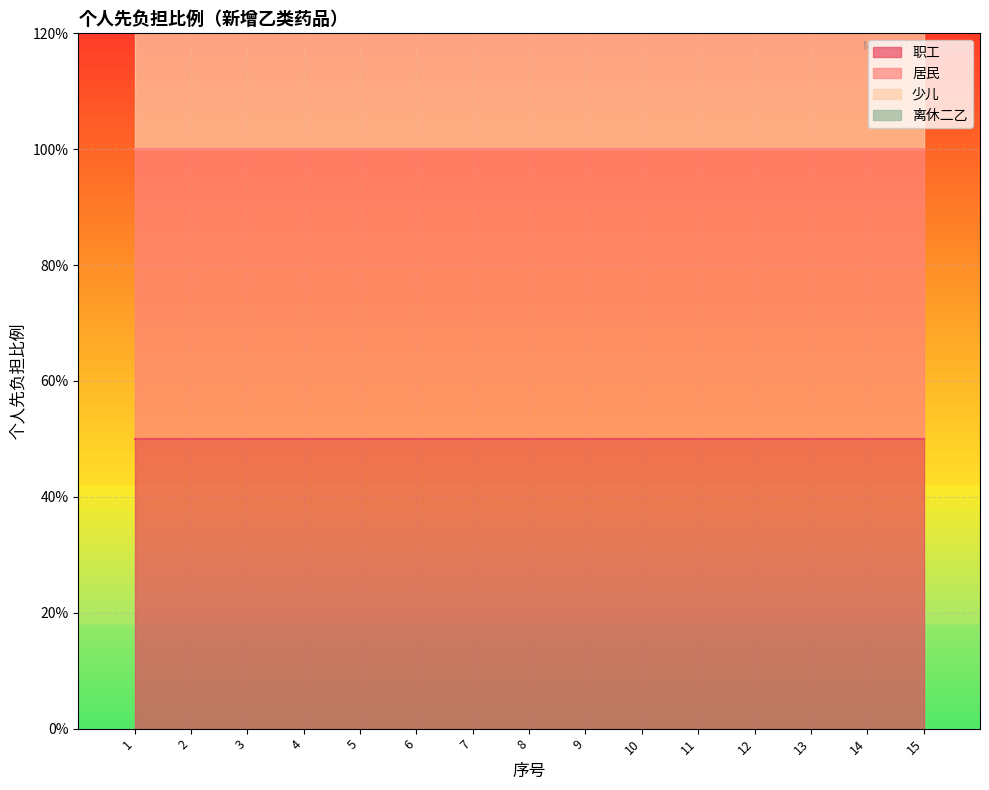

At which label does 居民 reach its minimum?

1